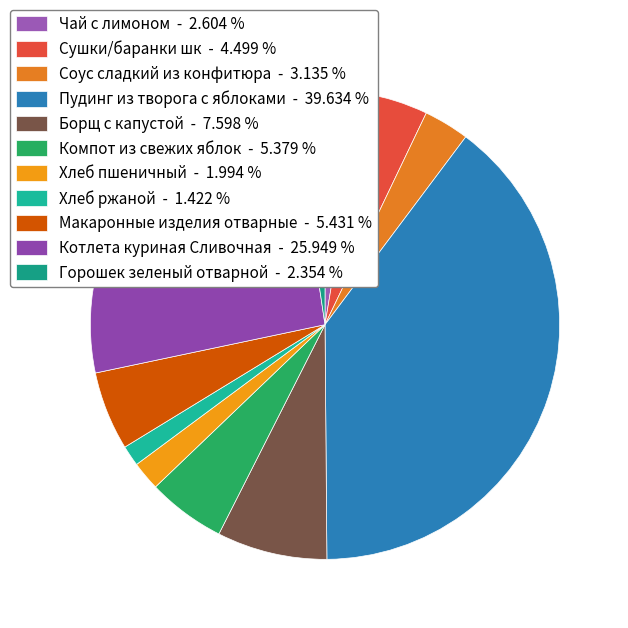

How many slices are in this pie chart?

11